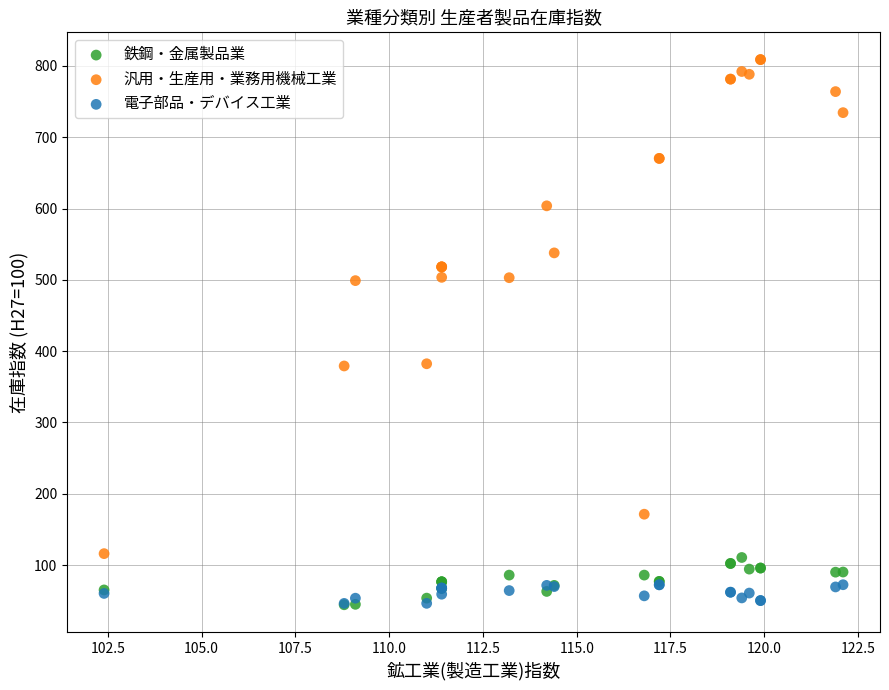

What are all the series names shown in the legend?

鉄鋼・金属製品業, 汎用・生産用・業務用機械工業, 電子部品・デバイス工業